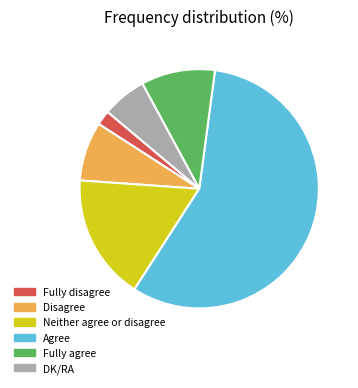

Which has a higher value, DK/RA or Neither agree or disagree?

Neither agree or disagree